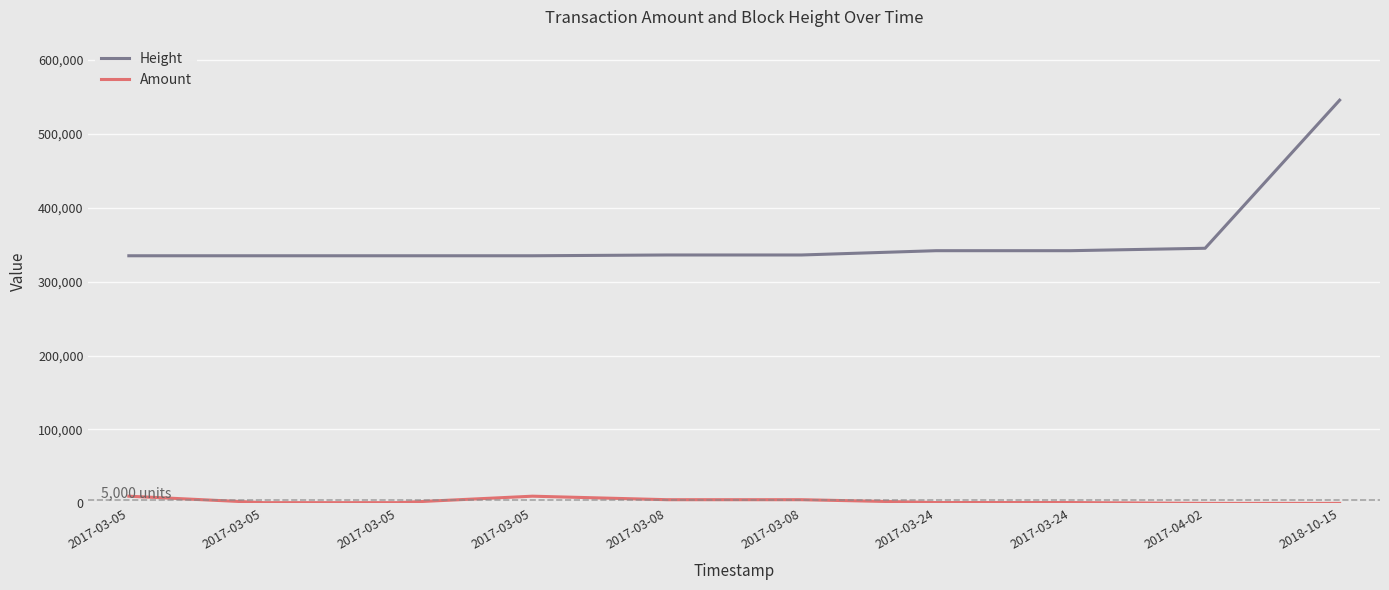

Does the chart have visible grid lines?

Yes